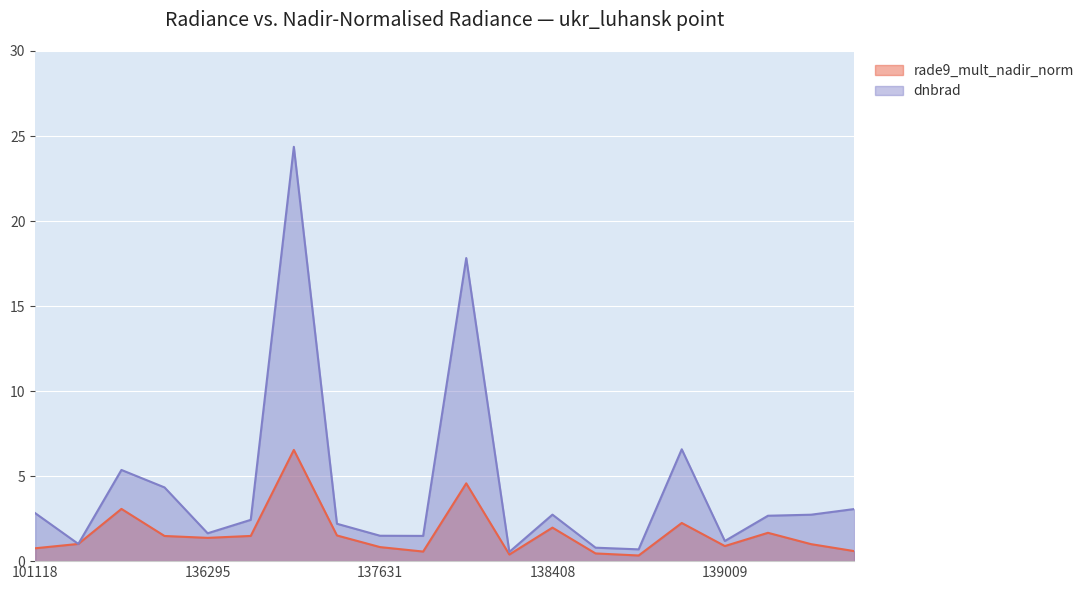

List the labels in order of rade9_mult_nadir_norm value, smallest first.

138809, 138022, 138796, 137822, 140565, 101118, 137631, 139009, 139797, 101251, 136295, 135906, 136480, 137442, 139783, 138408, 138994, 135717, 138010, 137047